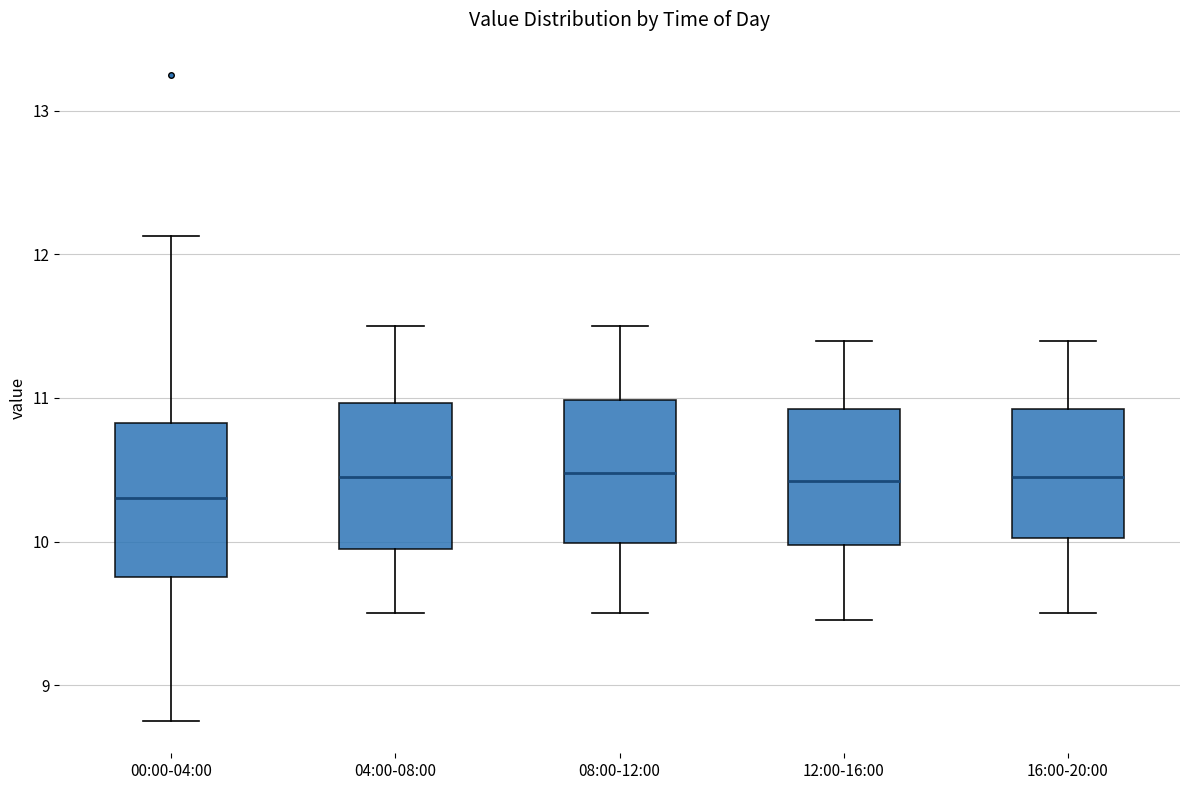

Where does the median line of the box for 04:00-08:00 sit on the y-axis? The values are not printed on the chart, so give them approximately, as read against the axis.

10.5